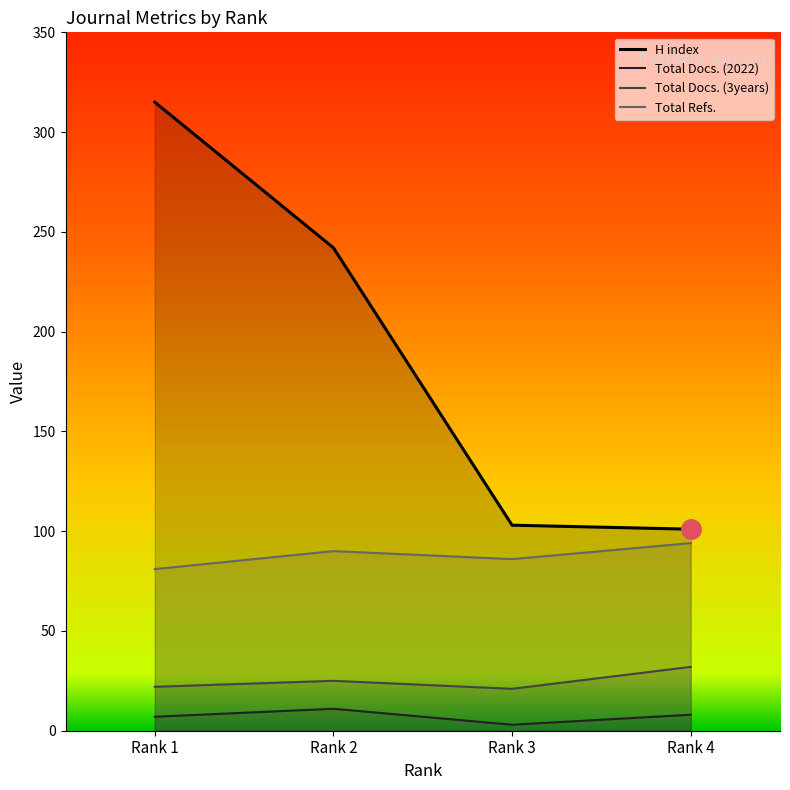

What is the difference between the second highest and second lowest values in the Total Docs. (2022) series?

1